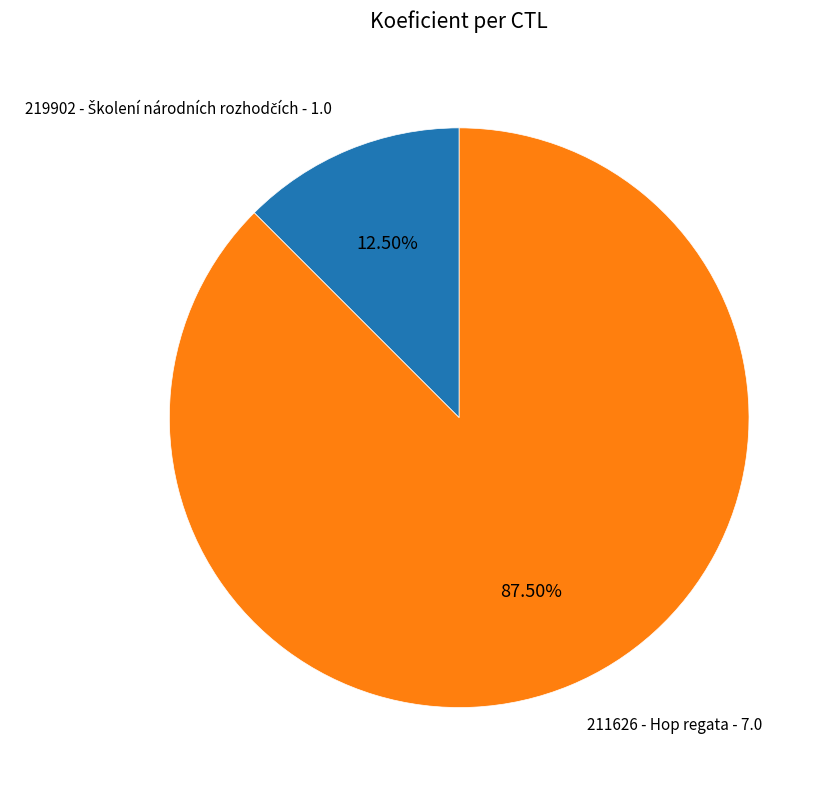

Is there a majority slice in this chart?

Yes